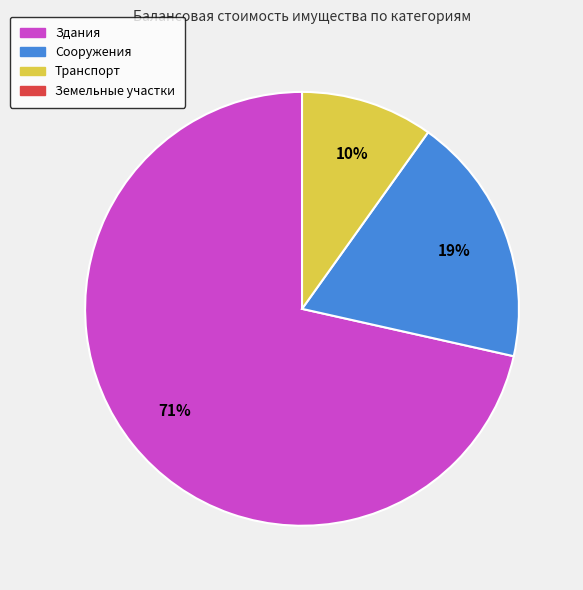

Does any single category account for the majority?

Yes